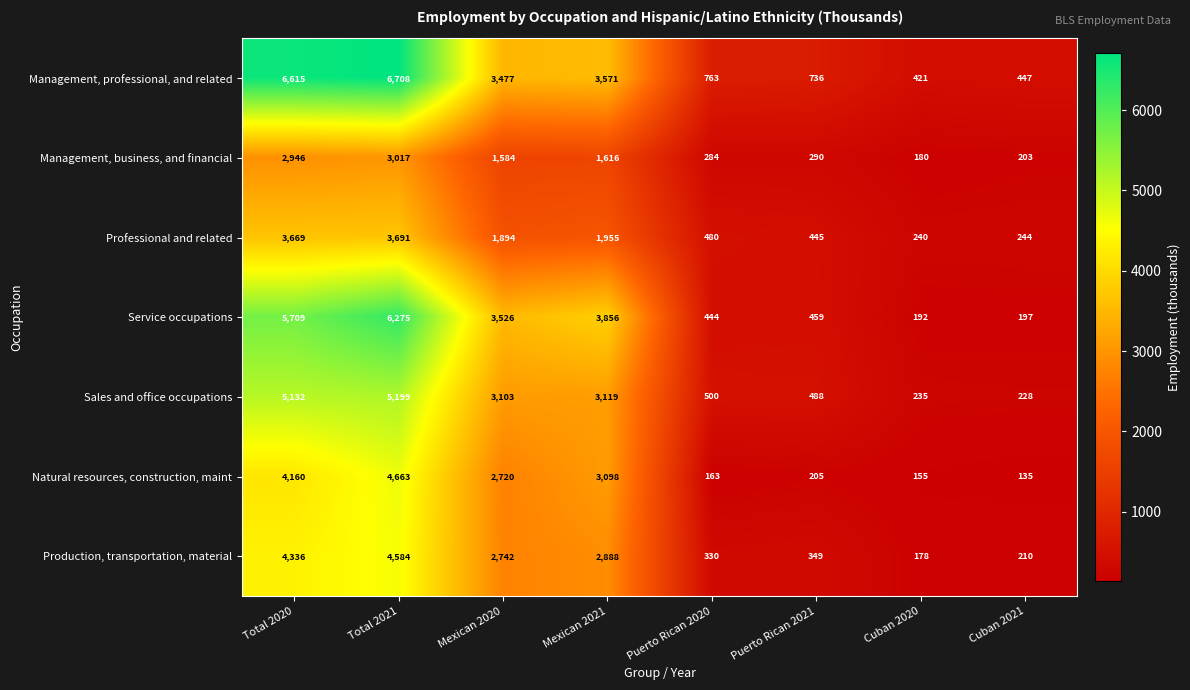

What is the average value of the Production, transportation, material series?

1952